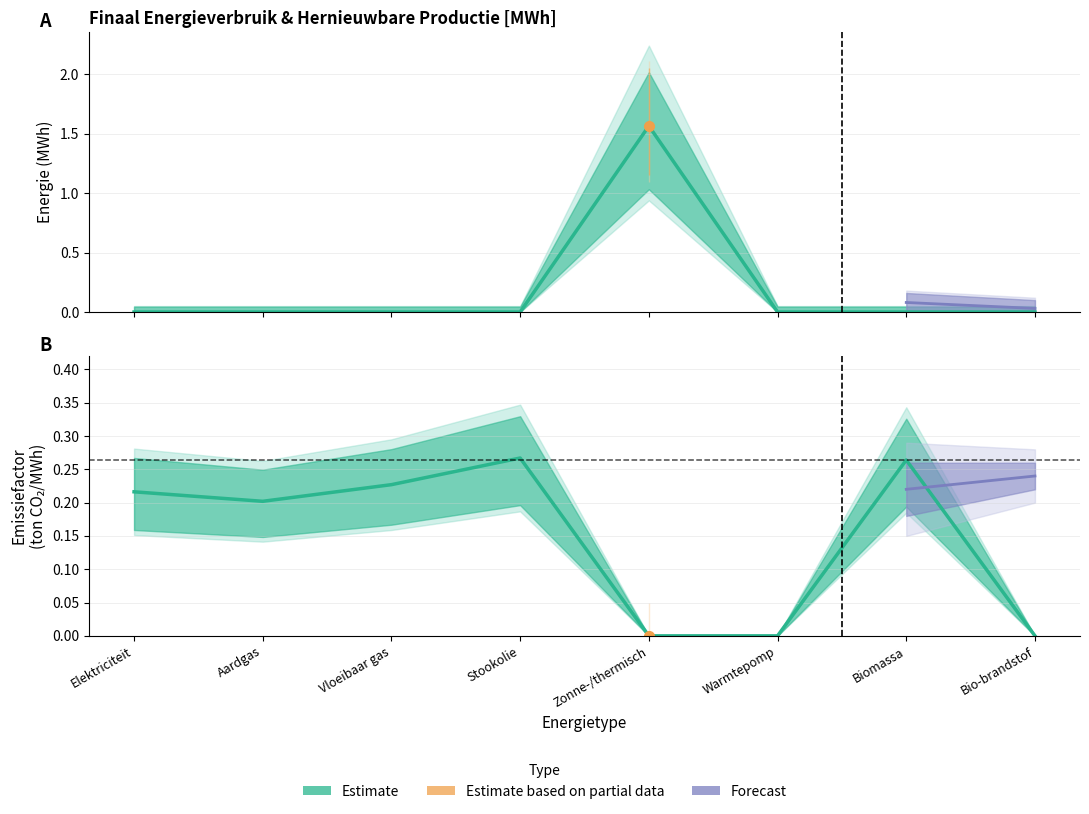

In Elektriciteit, how many points are higher than both neighbors (excluding endpoints)?

1